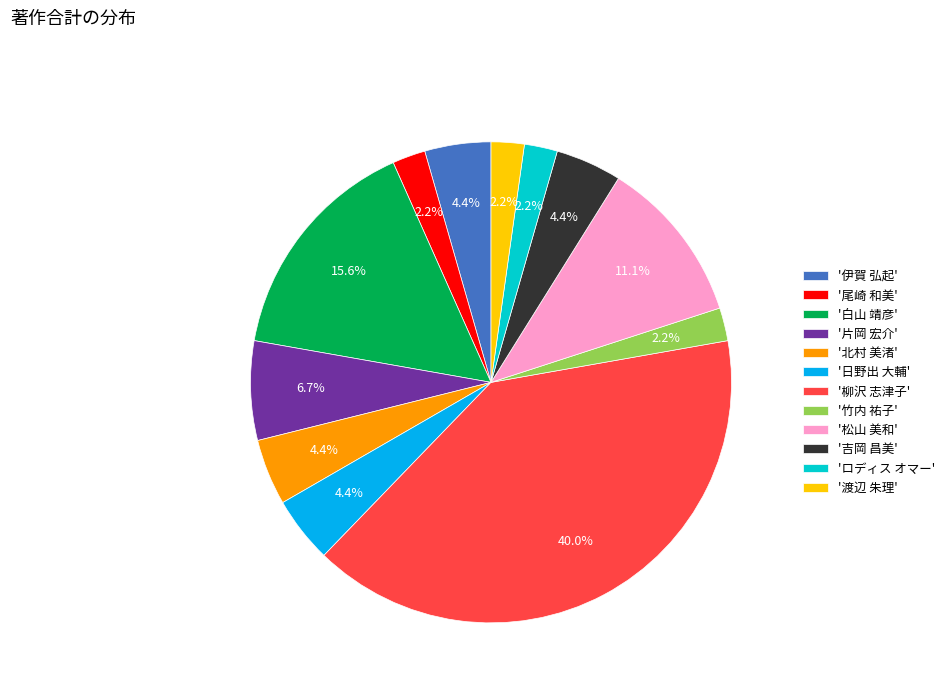

Does '伊賀 弘起' represent more than half of the total?

No